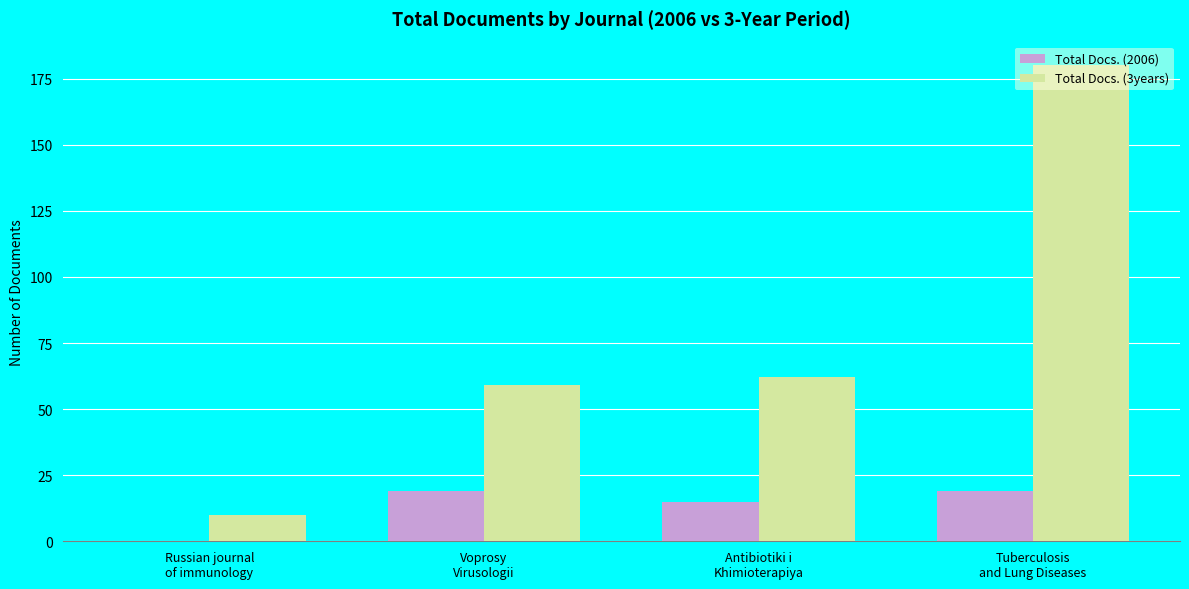

How many positive values does the Total Docs. (2006) series have?

3